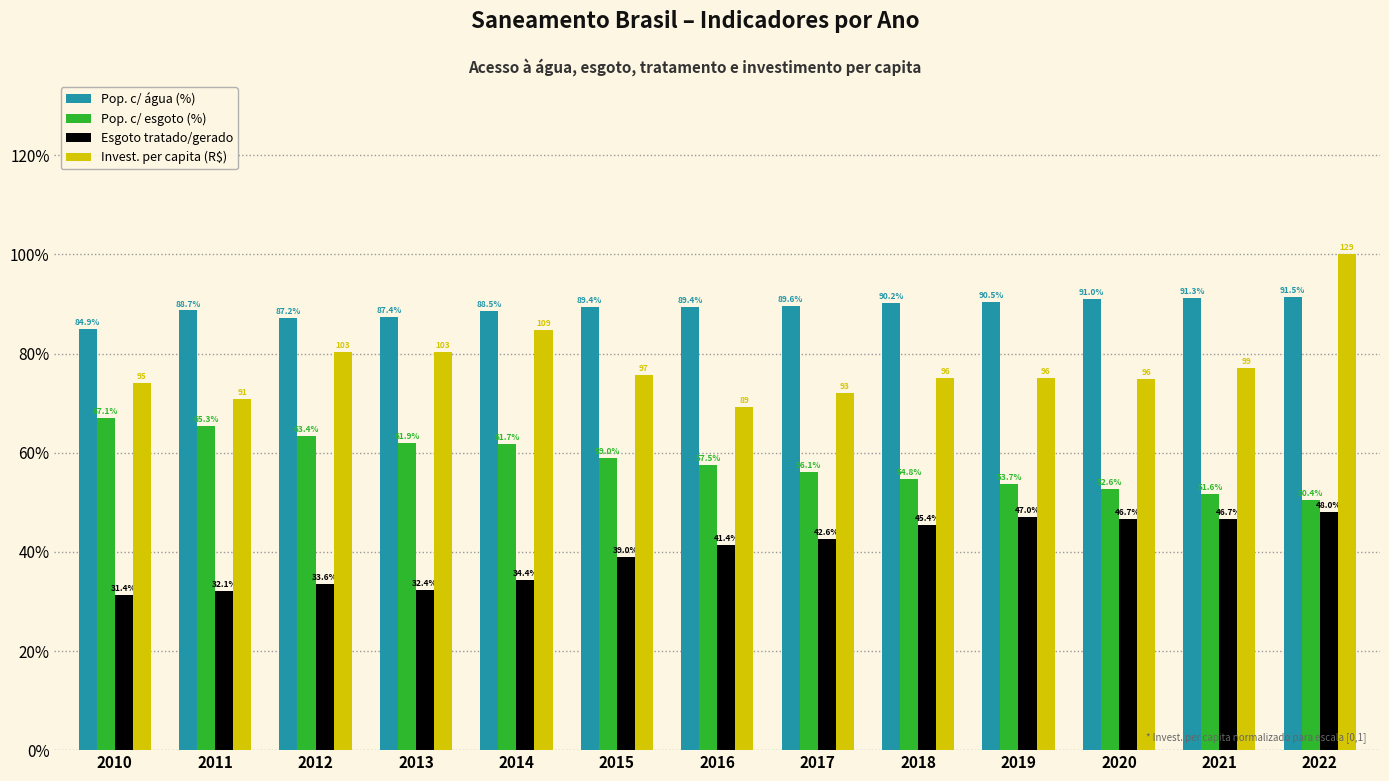

Rank the series by their maximum value, from highest to lowest.

Invest. per capita (R$), Pop. c/ água (%), Pop. c/ esgoto (%), Esgoto tratado/gerado